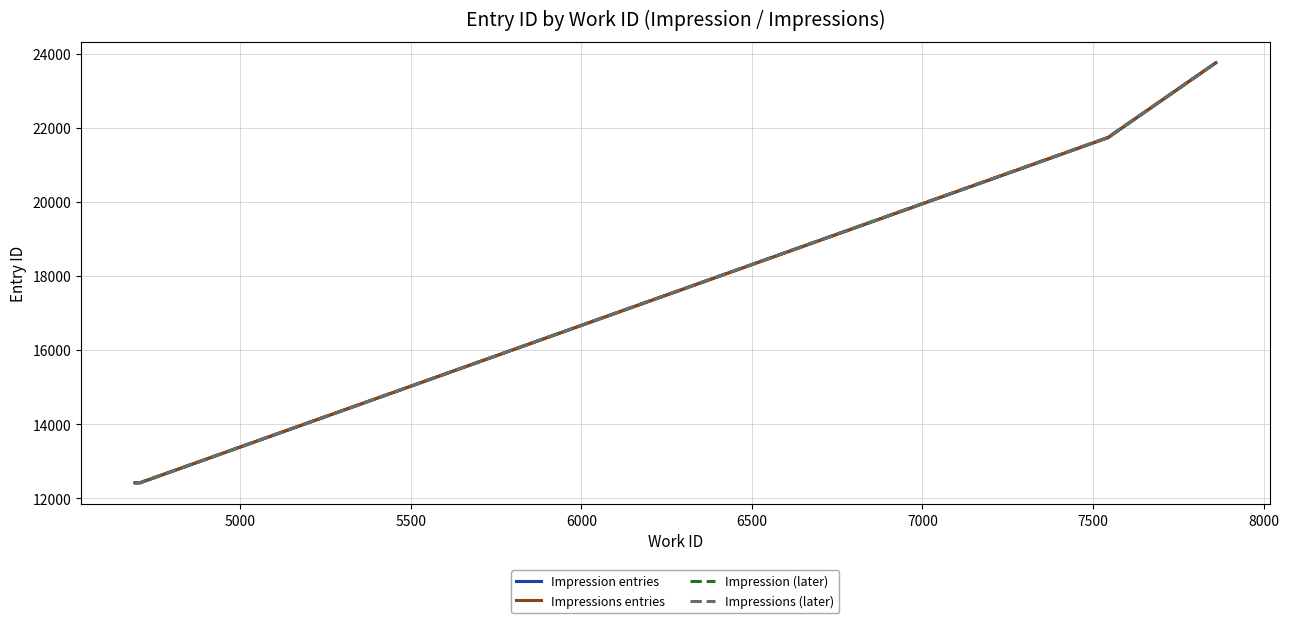

What is the minimum value shown in the chart?

12412